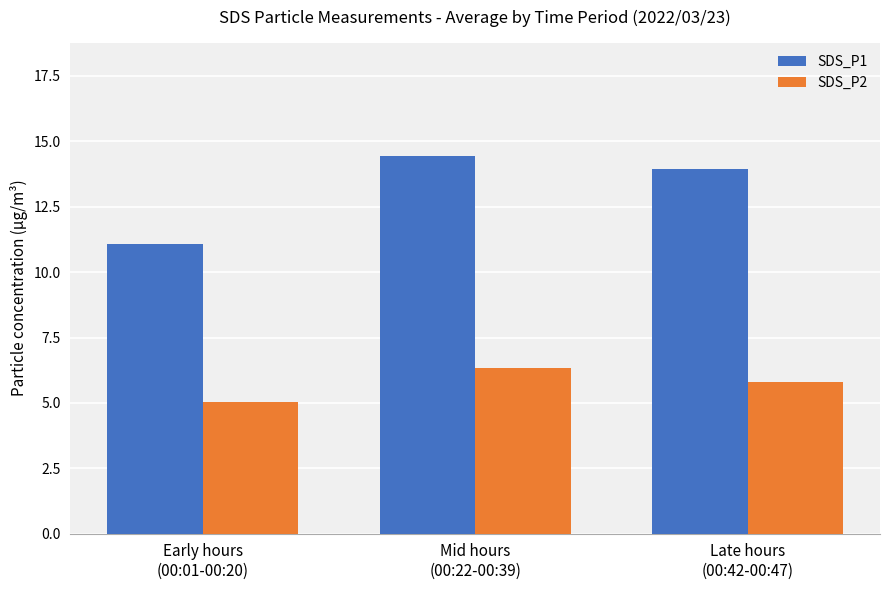

True or false: SDS_P2 has a value of 5.0 at Early hours
(00:01-00:20).

True